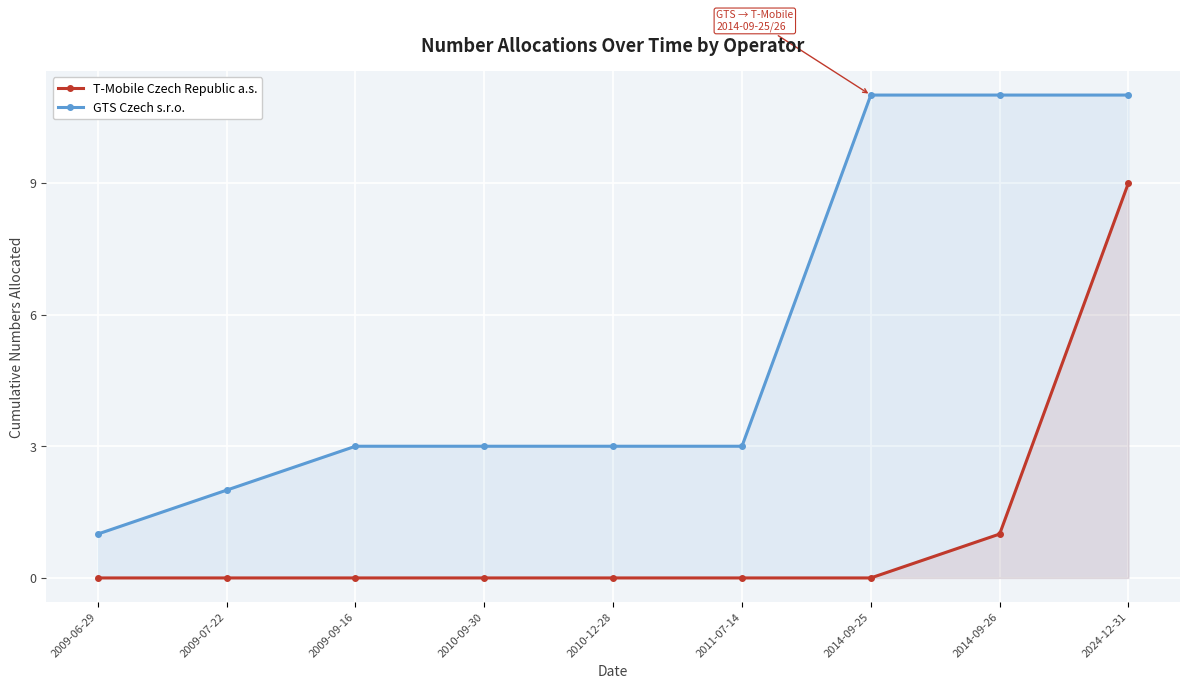

Reading left to right, transcribe all the data shown in this chart.

T-Mobile Czech Republic a.s.: 2009-06-29=0	2009-07-22=0	2009-09-16=0	2010-09-30=0	2010-12-28=0	2011-07-14=0	2014-09-25=0	2014-09-26=1	2024-12-31=9
GTS Czech s.r.o.: 2009-06-29=1	2009-07-22=2	2009-09-16=3	2010-09-30=3	2010-12-28=3	2011-07-14=3	2014-09-25=11	2014-09-26=11	2024-12-31=11